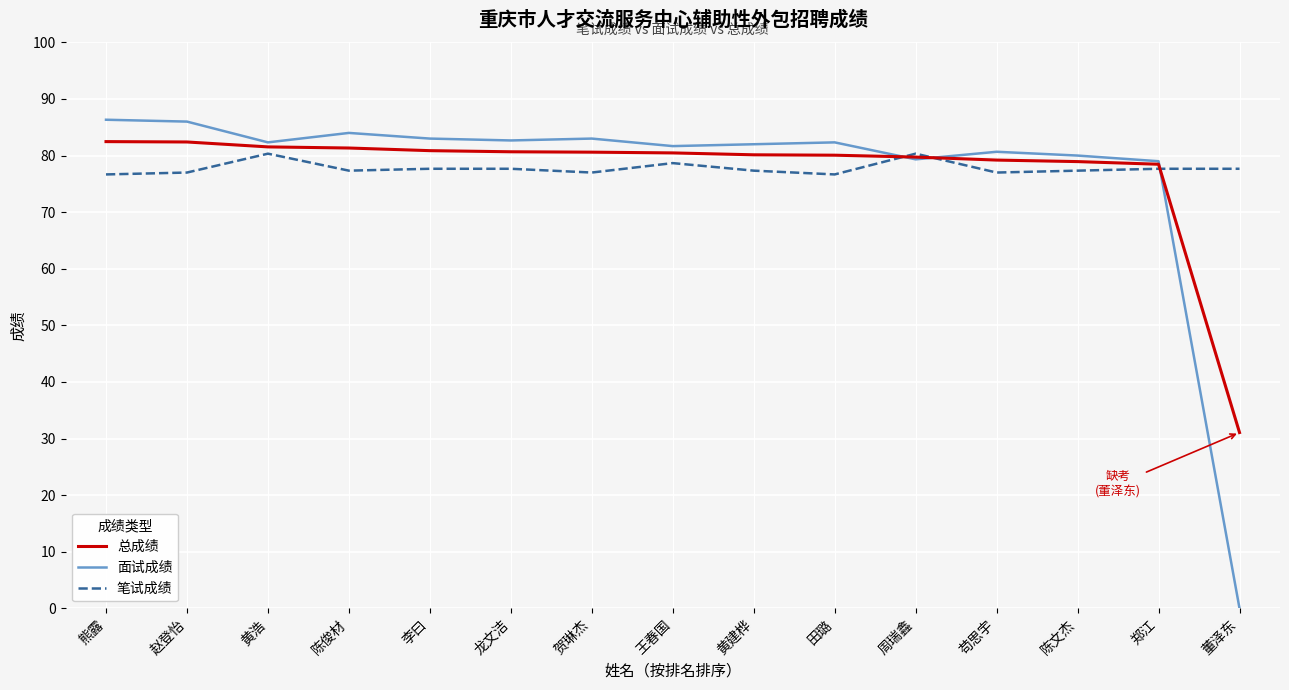

What is the sum of all 笔试成绩 values?

1166.3